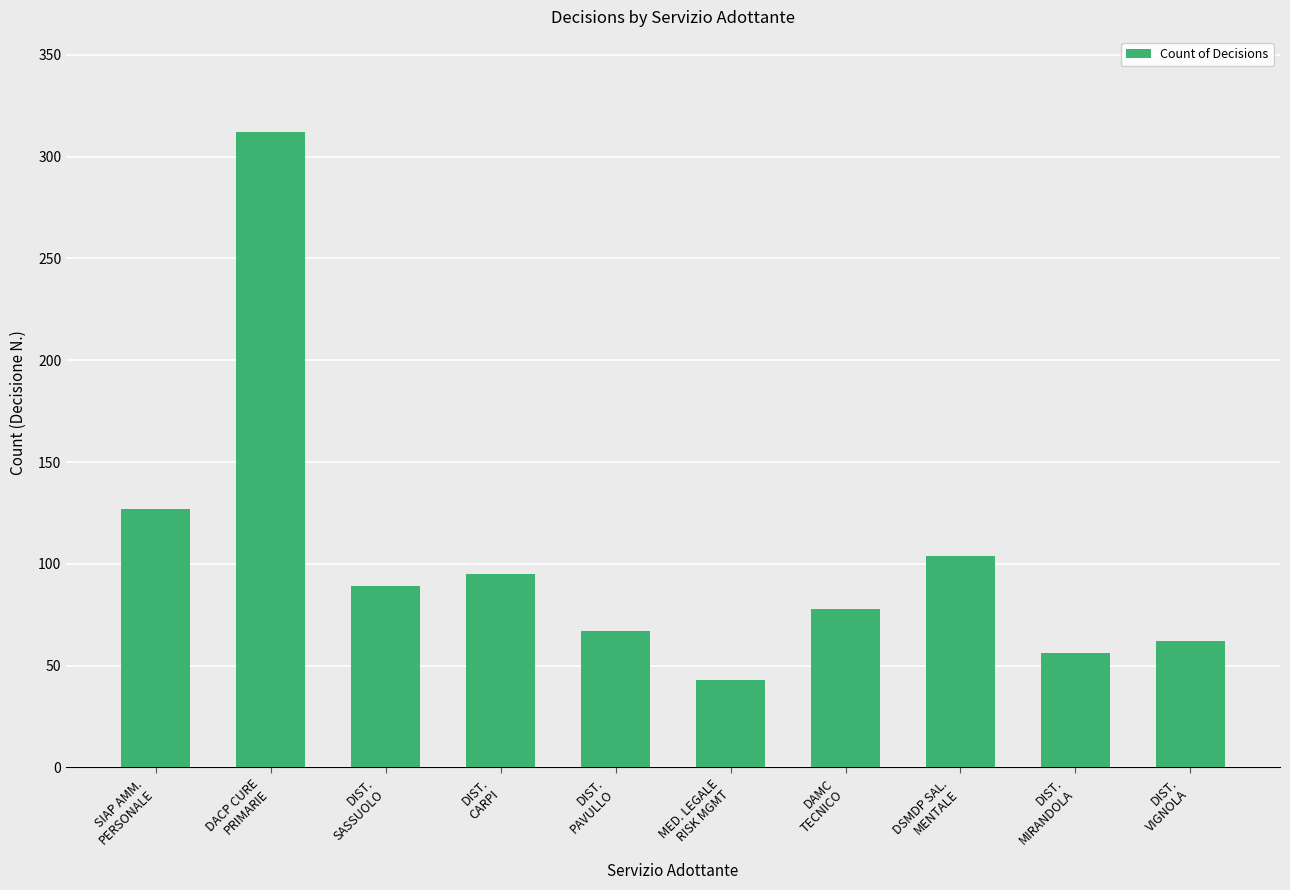

The value at DACP CURE
PRIMARIE is 509. True or false?

False